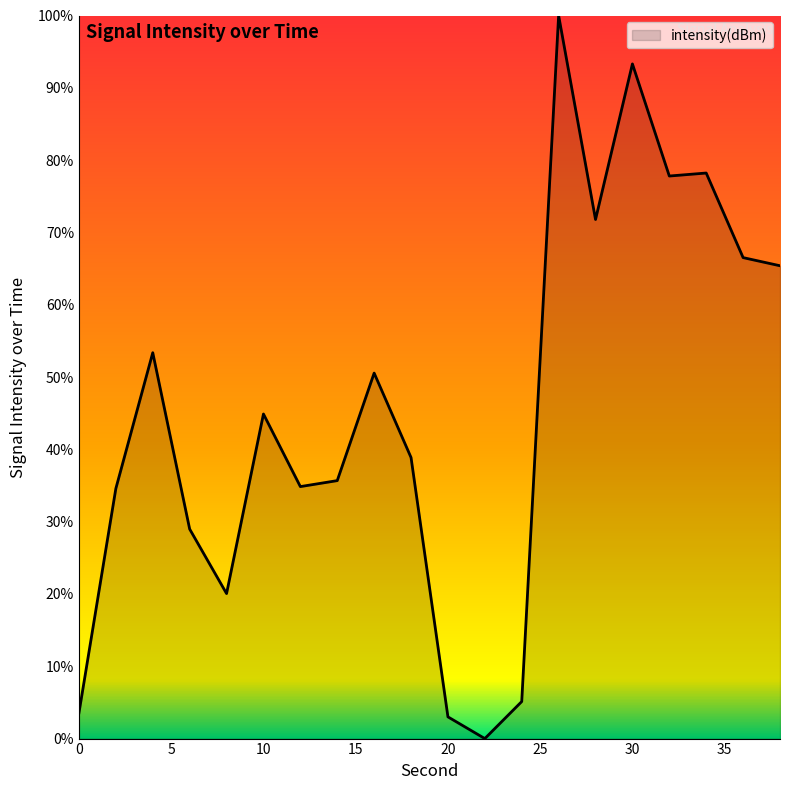

How many values are above zero?

19